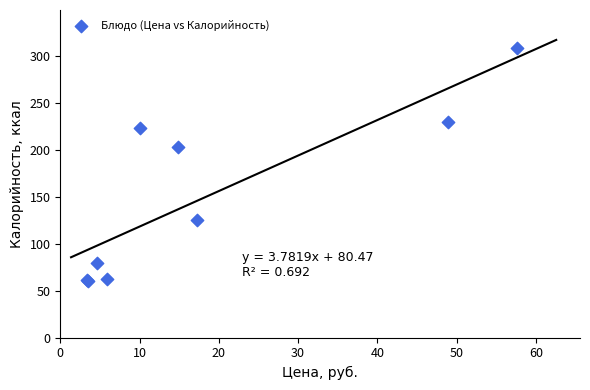

What Y value in the scatter plot is closest to 184?

203